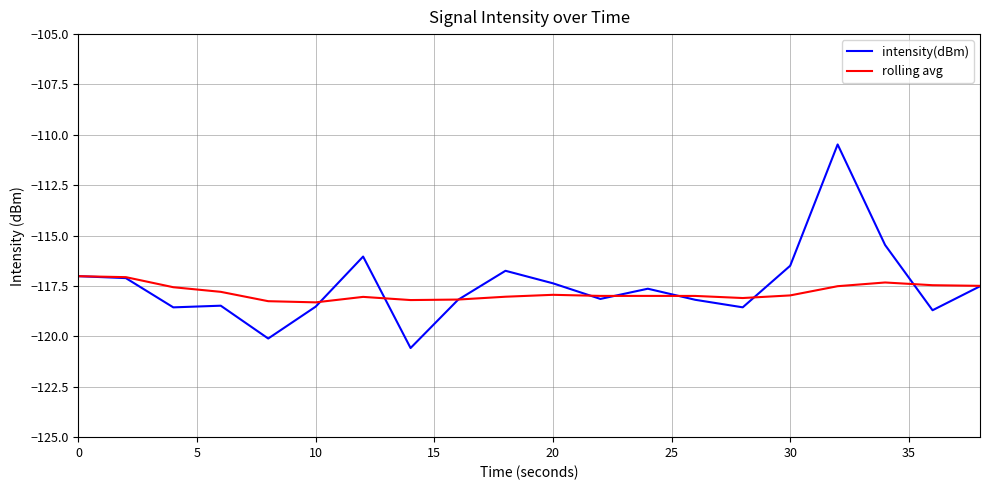

List the series in order of their peak value, lowest first.

rolling avg, intensity(dBm)